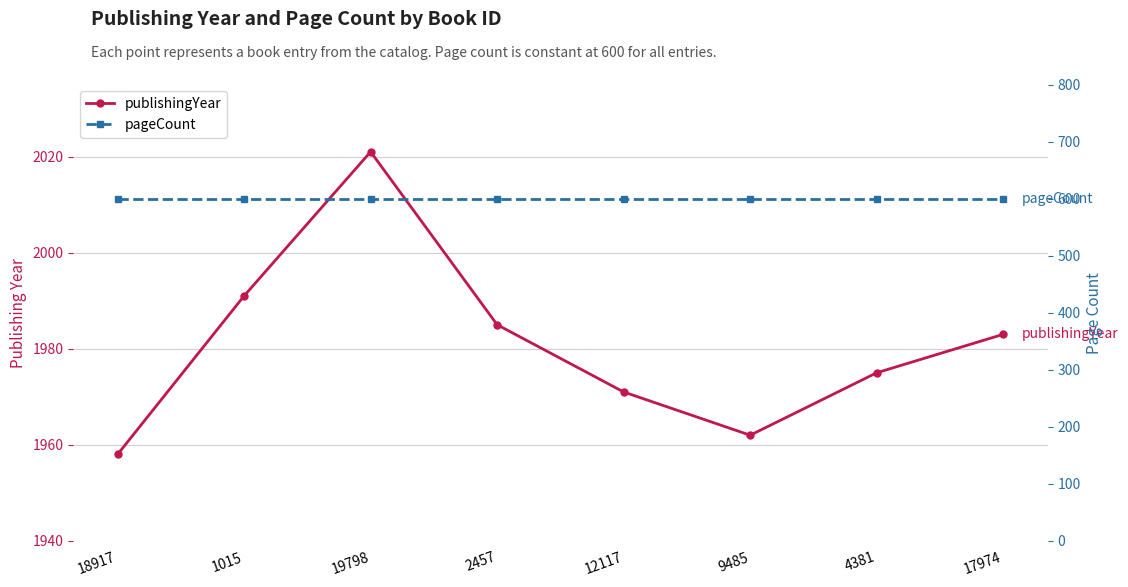

Reading left to right, what are all the values shown in this chart?

publishingYear: 18917=1958	1015=1991	19798=2021	2457=1985	12117=1971	9485=1962	4381=1975	17974=1983
pageCount: 18917=600	1015=600	19798=600	2457=600	12117=600	9485=600	4381=600	17974=600